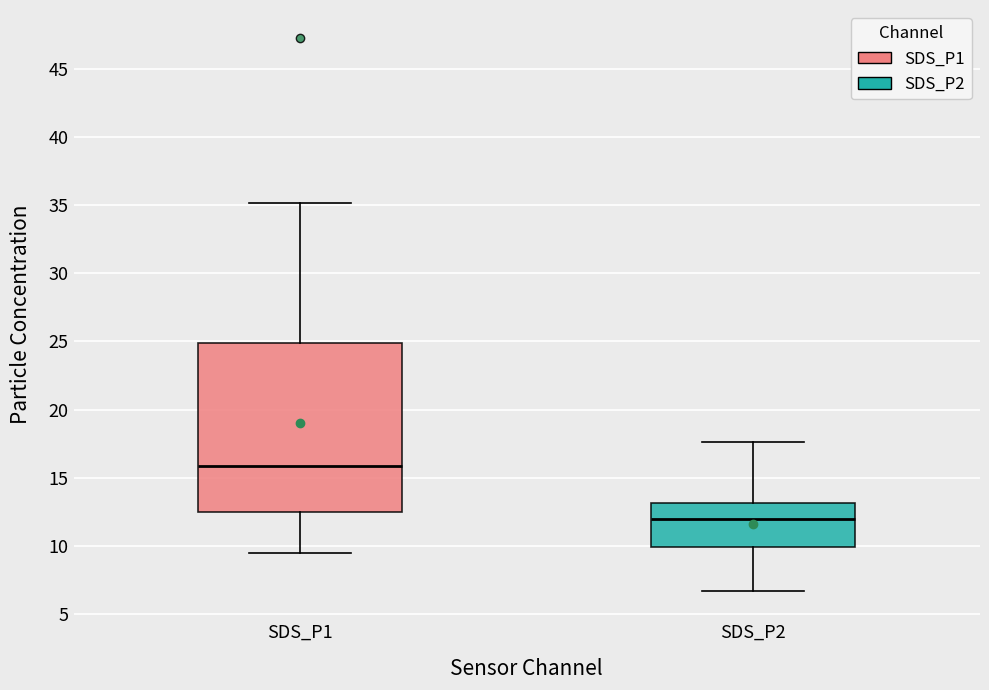

Reading left to right, read every box against the y-axis: the position of its median line, the range the box covers, and the ends of its whiskers. The values are not printed on the chart, so give them approximately, as read against the axis.

SDS_P1: median 16.0, box 12.5 to 25.0, whiskers 9.5 to 35.0
SDS_P2: median 12.0, box 10.0 to 13.0, whiskers 6.5 to 17.5